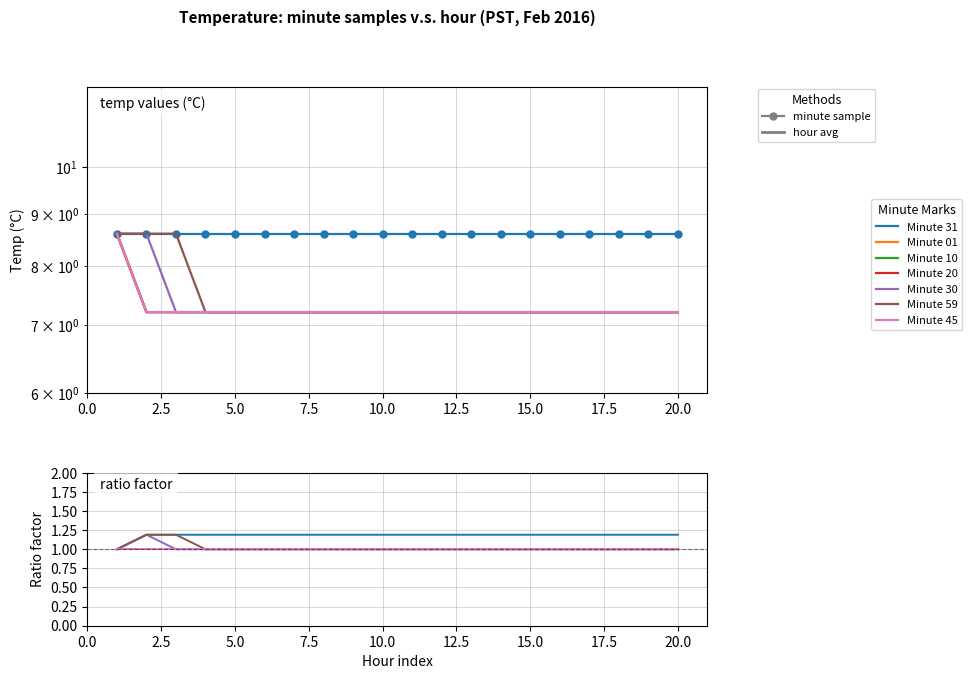

Read the value at 0.0.

8.6